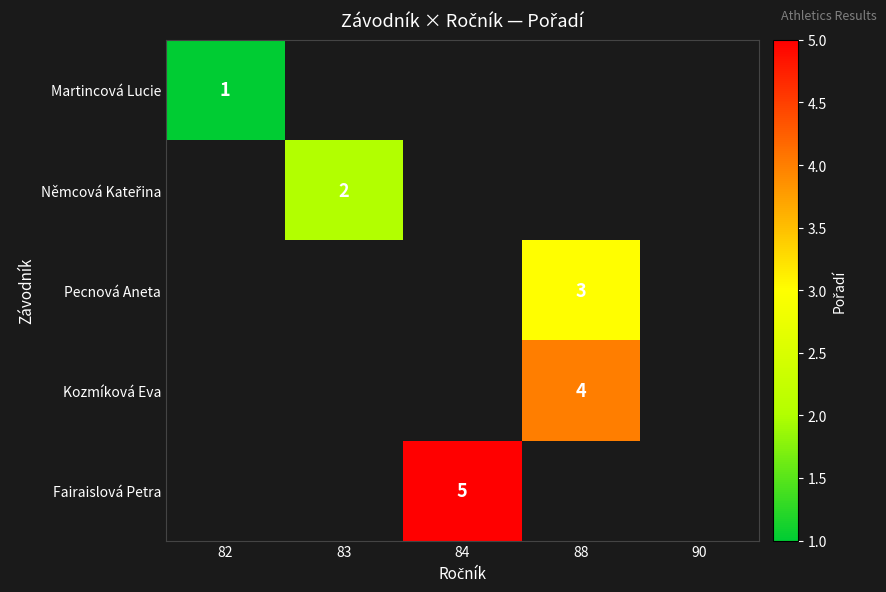

True or false: Martincová Lucie has a value of 2 at 82.

False